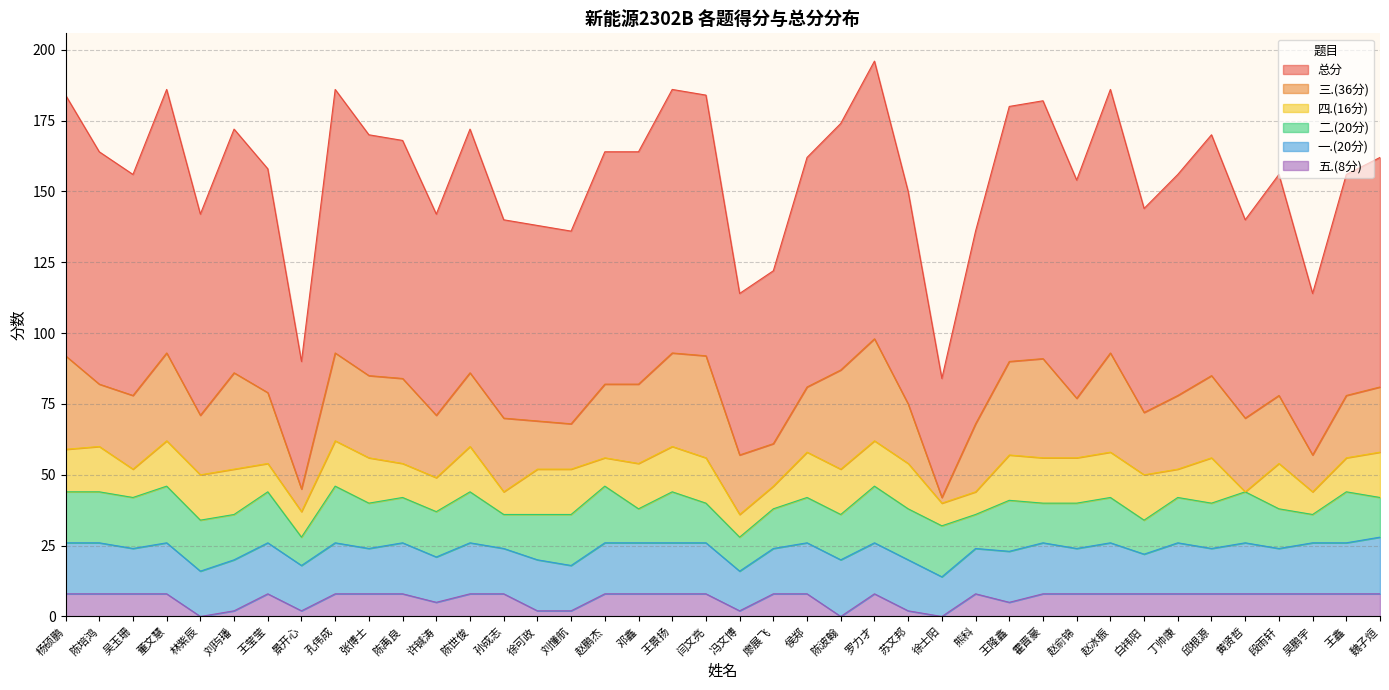

Where does the 二.(20分) series first go above 16?

杨硕鹏